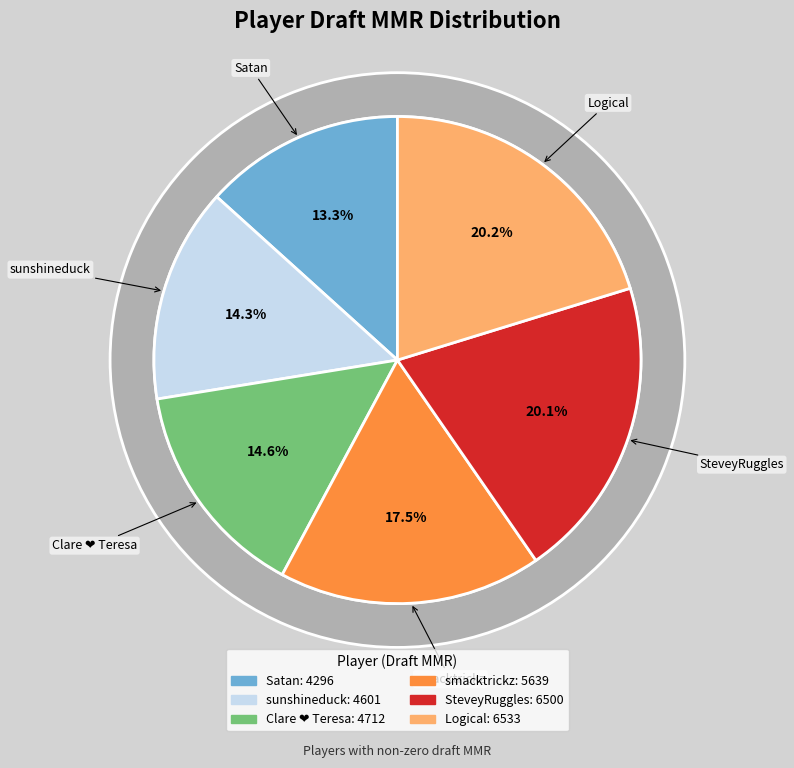

What percentage is the sunshineduck slice, to the nearest percent?

14%